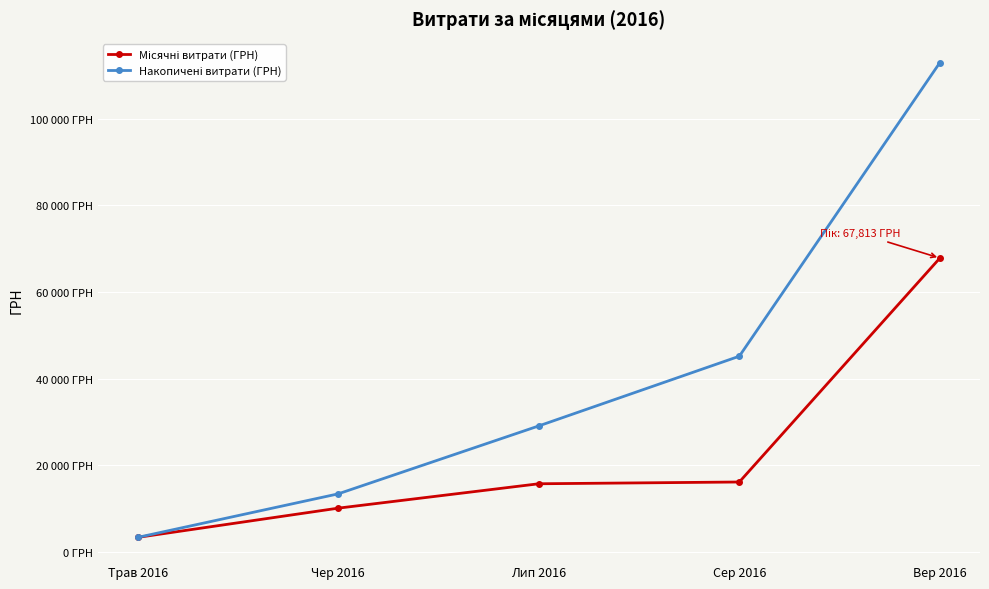

Does the chart have visible grid lines?

Yes